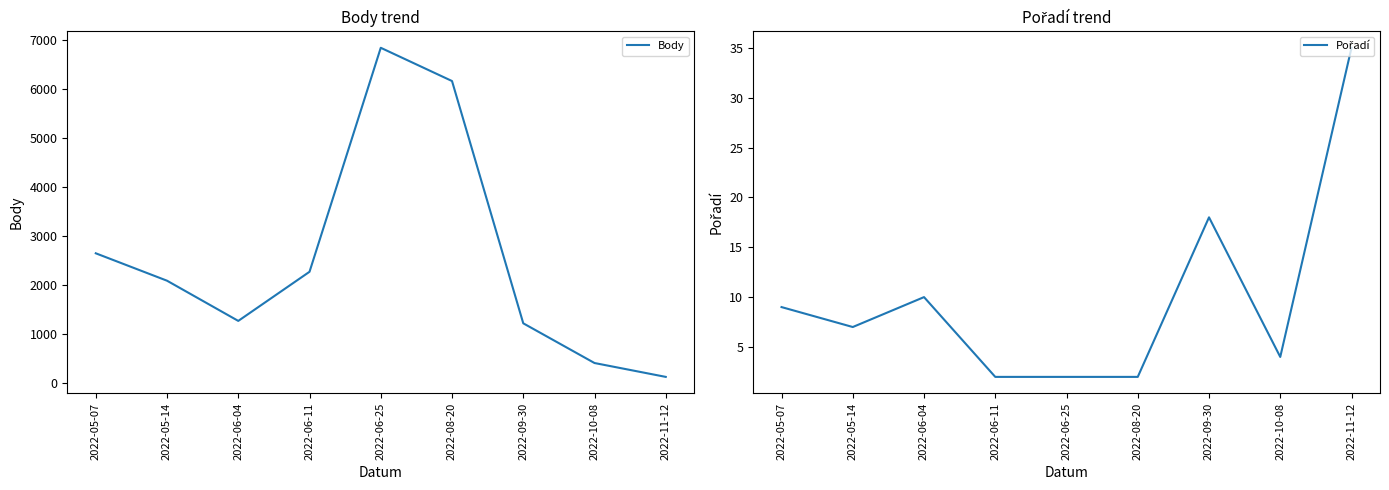

Reading left to right, extract all data points from this chart.

Body: 2640	2081	1261	2263	6832	6154	1212	402	119
Pořadí: 9	7	10	2	2	2	18	4	35